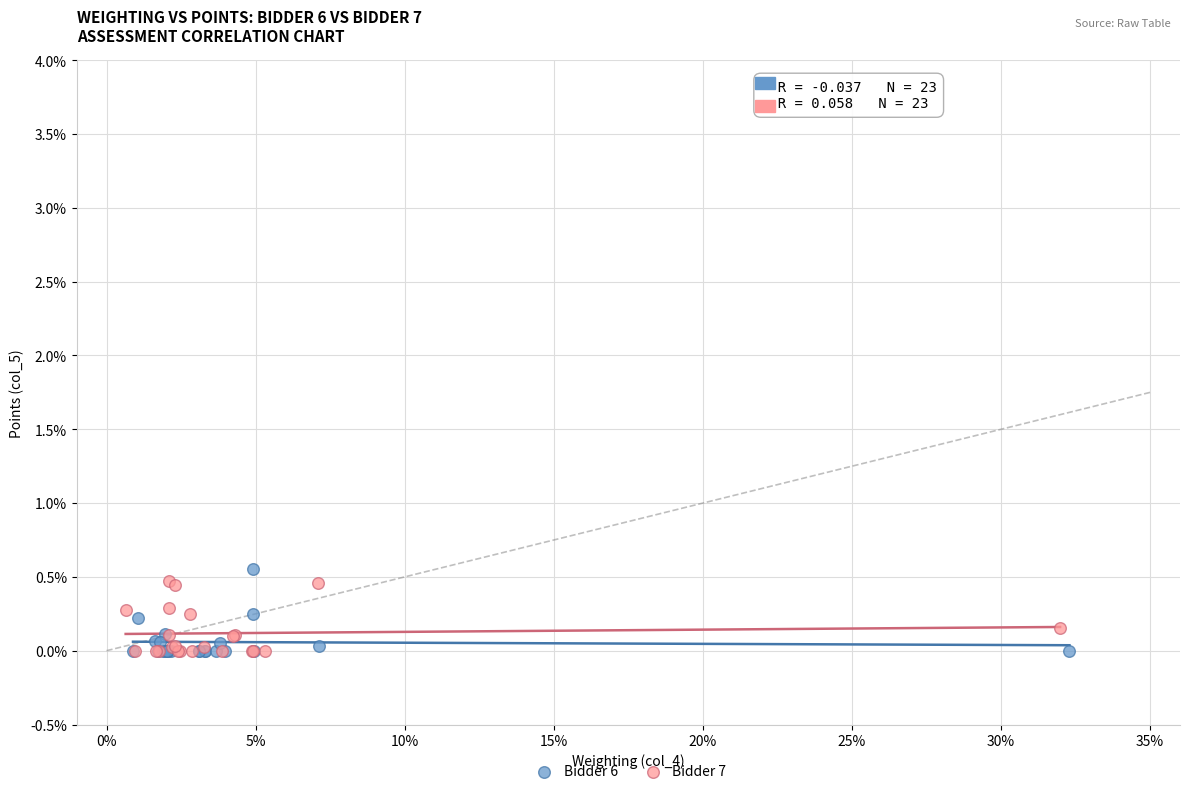

Which series contains the highest Y value?

Bidder 6